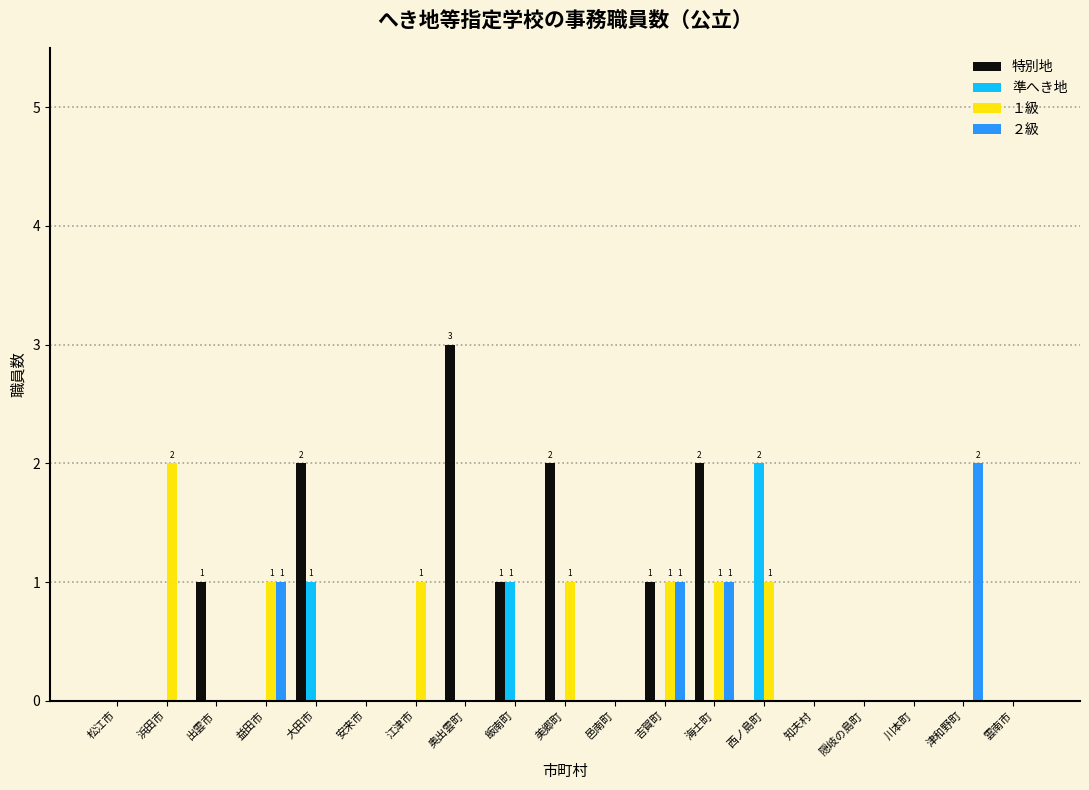

At which category is the sum across all series the highest?

海士町